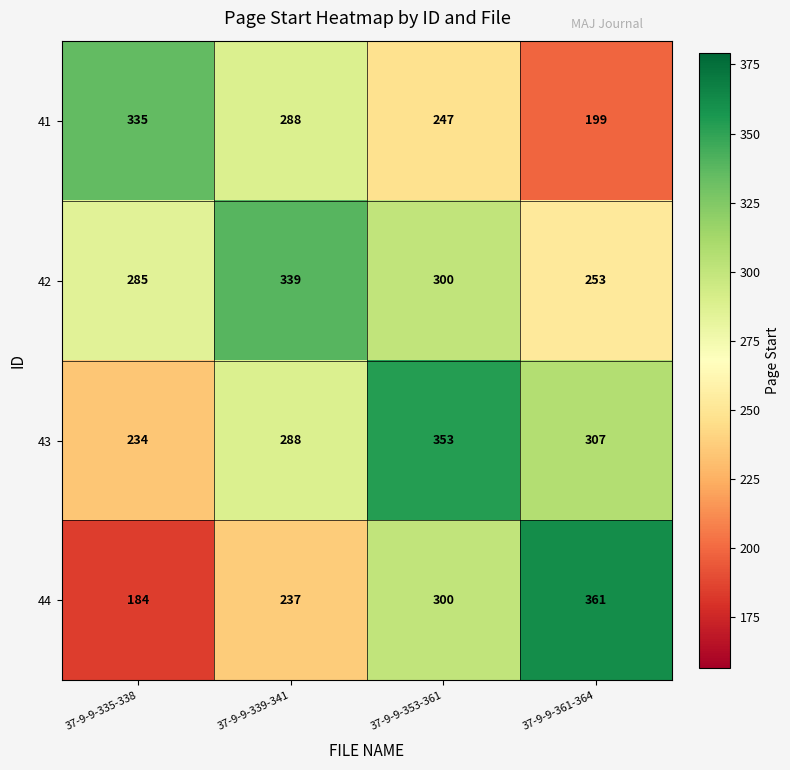

Which label corresponds to the largest value in the chart?

37-9-9-361-364